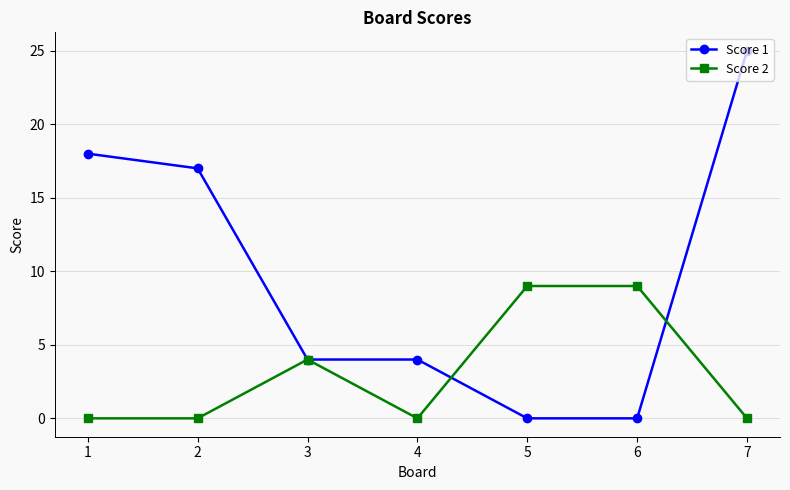

Is it true that Score 1 equals 24 at 2?

False